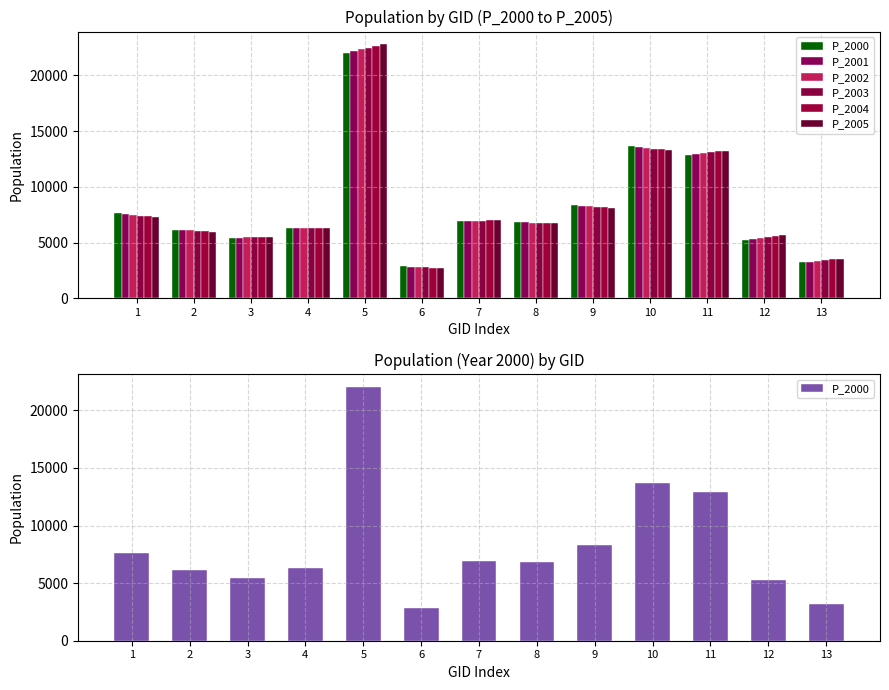

Are the bars horizontal?

No